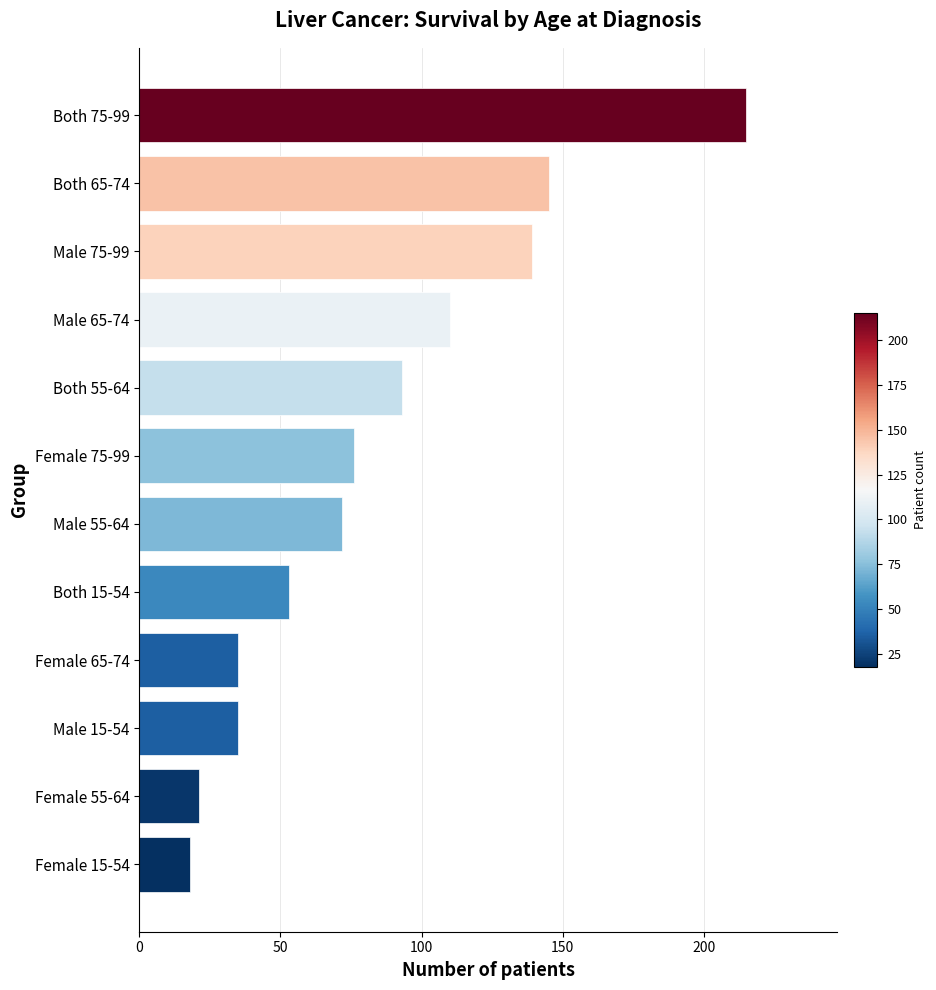

Reading bottom to top, transcribe all the data shown in this chart.

Female 15-54=18	Female 55-64=21	Male 15-54=35	Female 65-74=35	Both 15-54=53	Male 55-64=72	Female 75-99=76	Both 55-64=93	Male 65-74=110	Male 75-99=139	Both 65-74=145	Both 75-99=215